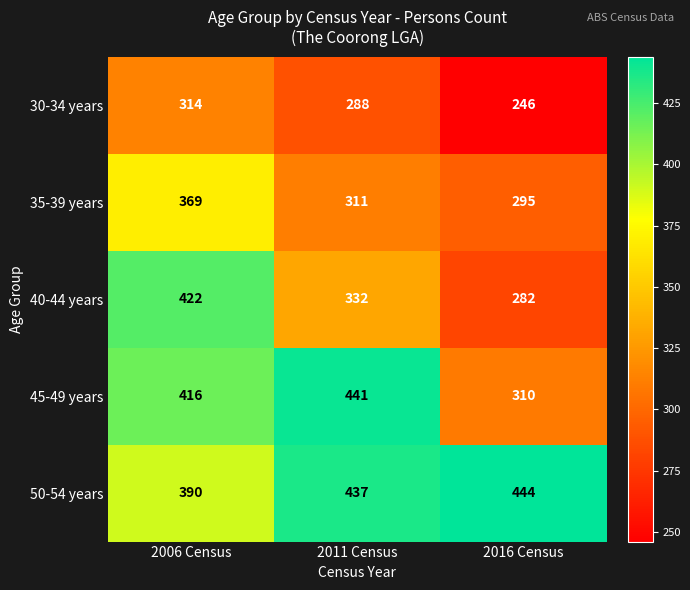

Reading left to right, extract all data points from this chart.

30-34 years: 314	288	246
35-39 years: 369	311	295
40-44 years: 422	332	282
45-49 years: 416	441	310
50-54 years: 390	437	444